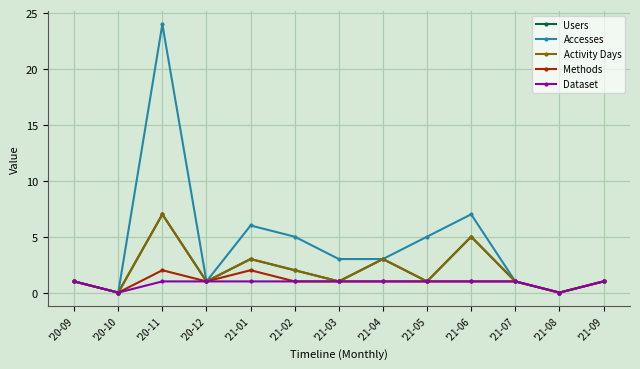

How many distinct data groups are displayed?

5